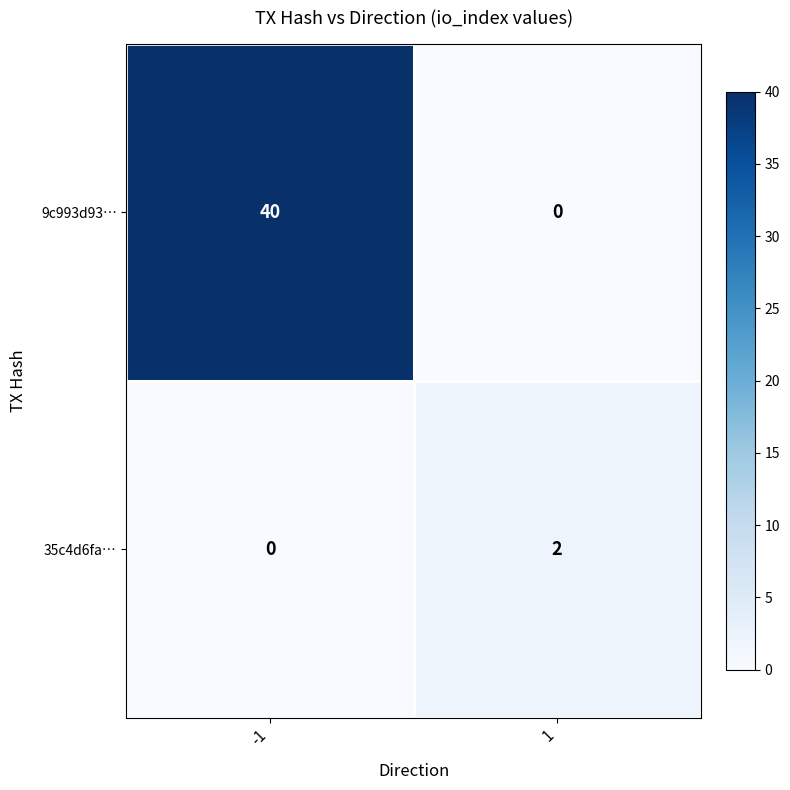

The value of 35c4d6fa… at -1 is 0. True or false?

True